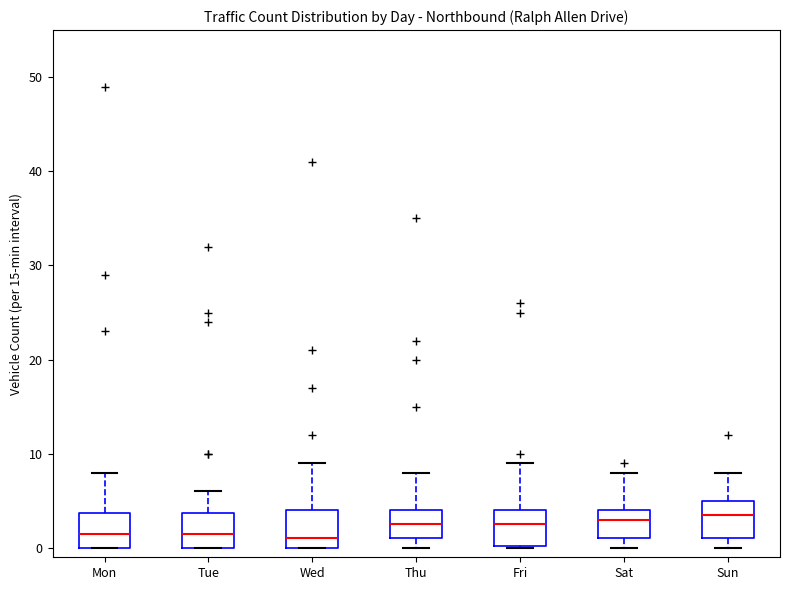

Reading left to right, transcribe this box plot: for each box, give where its median line is, the range the box spans, and where its two whiskers end, as read against the y-axis. The values are not printed on the chart, so give them approximately, as read against the axis.

Mon: median 2, box 0 to 4, whiskers 0 to 8
Tue: median 2, box 0 to 4, whiskers 0 to 6
Wed: median 1, box 0 to 4, whiskers 0 to 9
Thu: median 3, box 1 to 4, whiskers 0 to 8
Fri: median 3, box 0 to 4, whiskers 0 to 9
Sat: median 3, box 1 to 4, whiskers 0 to 8
Sun: median 4, box 1 to 5, whiskers 0 to 8